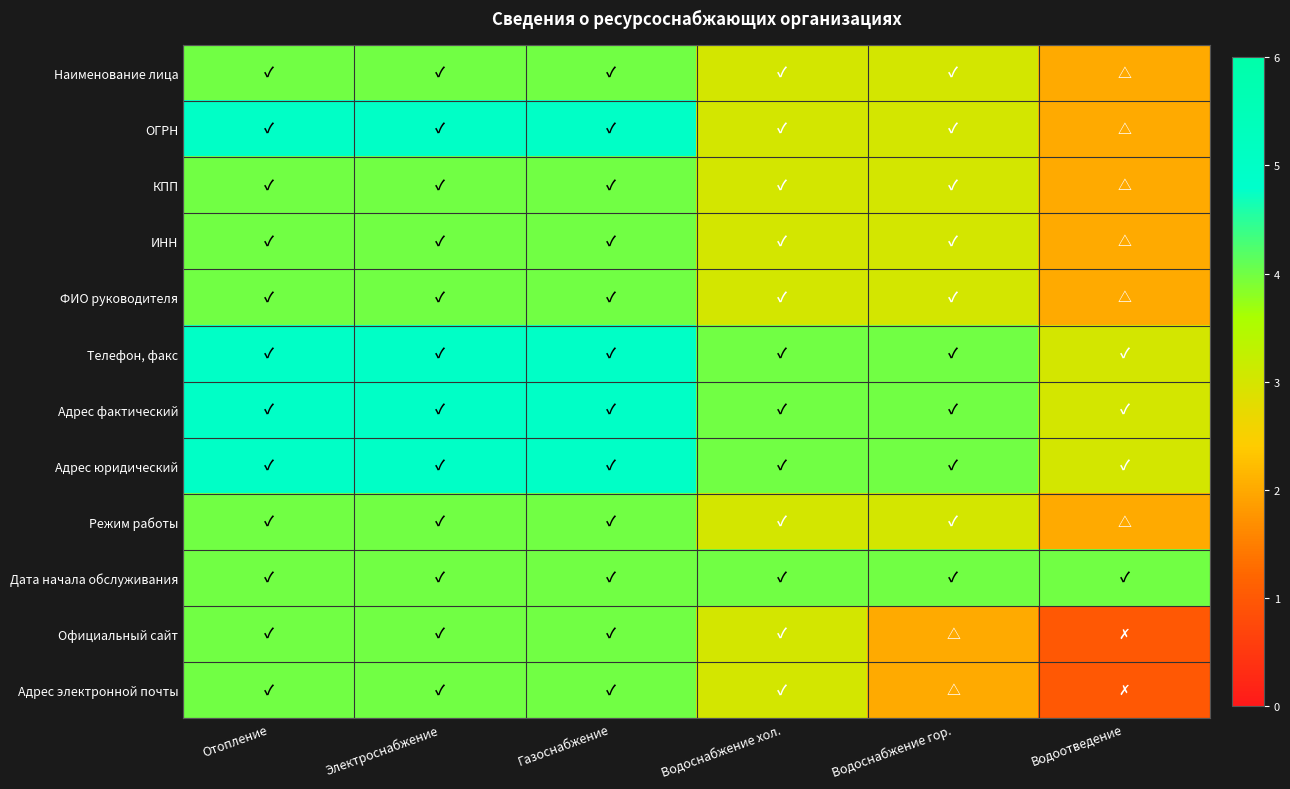

Reading right to left, transcribe all the data shown in this chart.

Наименование лица: Водоотведение=2	Водоснабжение гор.=3	Водоснабжение хол.=3	Газоснабжение=4	Электроснабжение=4	Отопление=4
ОГРН: Водоотведение=2	Водоснабжение гор.=3	Водоснабжение хол.=3	Газоснабжение=5	Электроснабжение=5	Отопление=5
КПП: Водоотведение=2	Водоснабжение гор.=3	Водоснабжение хол.=3	Газоснабжение=4	Электроснабжение=4	Отопление=4
ИНН: Водоотведение=2	Водоснабжение гор.=3	Водоснабжение хол.=3	Газоснабжение=4	Электроснабжение=4	Отопление=4
ФИО руководителя: Водоотведение=2	Водоснабжение гор.=3	Водоснабжение хол.=3	Газоснабжение=4	Электроснабжение=4	Отопление=4
Телефон, факс: Водоотведение=3	Водоснабжение гор.=4	Водоснабжение хол.=4	Газоснабжение=5	Электроснабжение=5	Отопление=5
Адрес фактический: Водоотведение=3	Водоснабжение гор.=4	Водоснабжение хол.=4	Газоснабжение=5	Электроснабжение=5	Отопление=5
Адрес юридический: Водоотведение=3	Водоснабжение гор.=4	Водоснабжение хол.=4	Газоснабжение=5	Электроснабжение=5	Отопление=5
Режим работы: Водоотведение=2	Водоснабжение гор.=3	Водоснабжение хол.=3	Газоснабжение=4	Электроснабжение=4	Отопление=4
Дата начала обслуживания: Водоотведение=4	Водоснабжение гор.=4	Водоснабжение хол.=4	Газоснабжение=4	Электроснабжение=4	Отопление=4
Официальный сайт: Водоотведение=1	Водоснабжение гор.=2	Водоснабжение хол.=3	Газоснабжение=4	Электроснабжение=4	Отопление=4
Адрес электронной почты: Водоотведение=1	Водоснабжение гор.=2	Водоснабжение хол.=3	Газоснабжение=4	Электроснабжение=4	Отопление=4